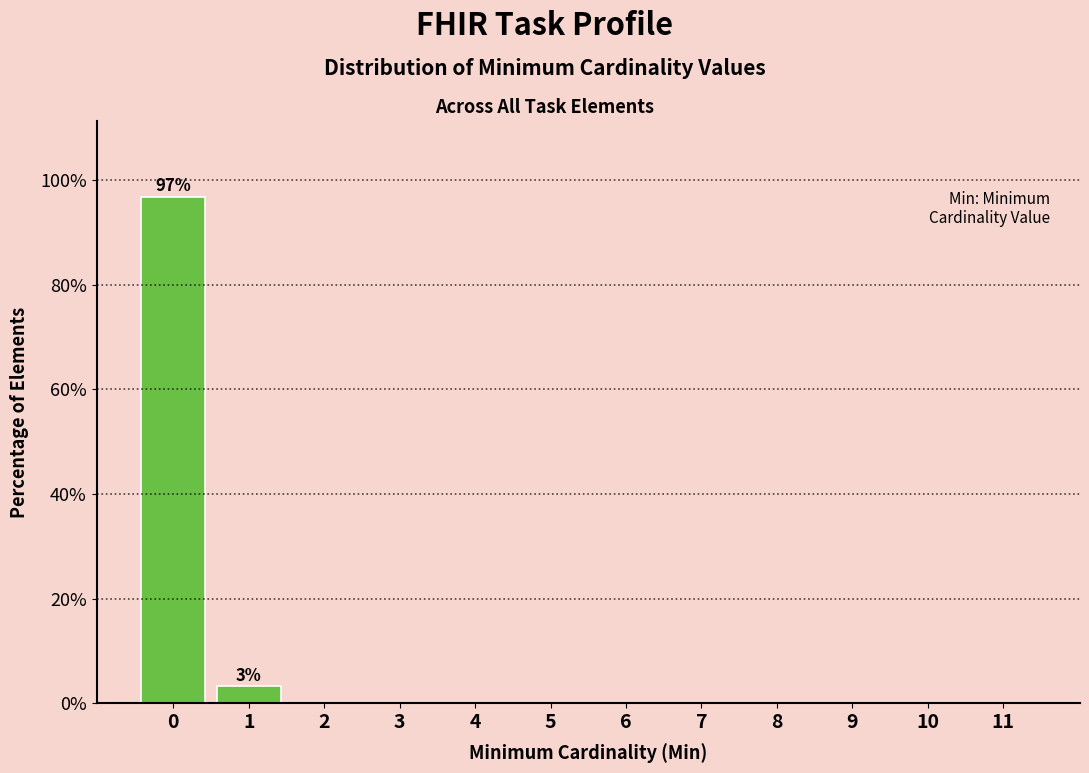

Reading right to left, extract all data points from this chart.

11=0.0	10=0.0	9=0.0	8=0.0	7=0.0	6=0.0	5=0.0	4=0.0	3=0.0	2=0.0	1=3.2	0=96.8